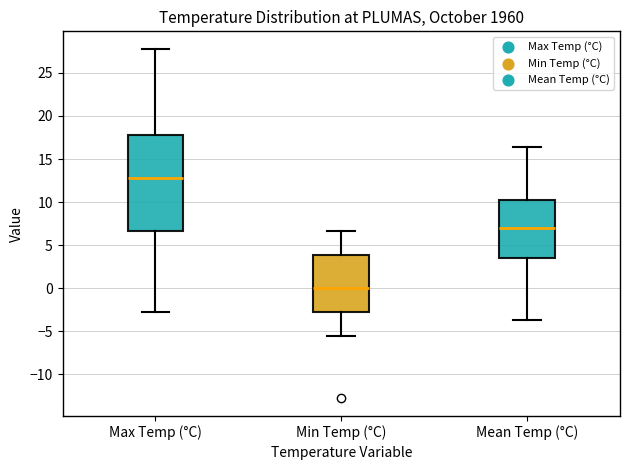

Where is the lower edge of the box for Min Temp (°C) on the y-axis? The values are not printed on the chart, so give them approximately, as read against the axis.

-3.0